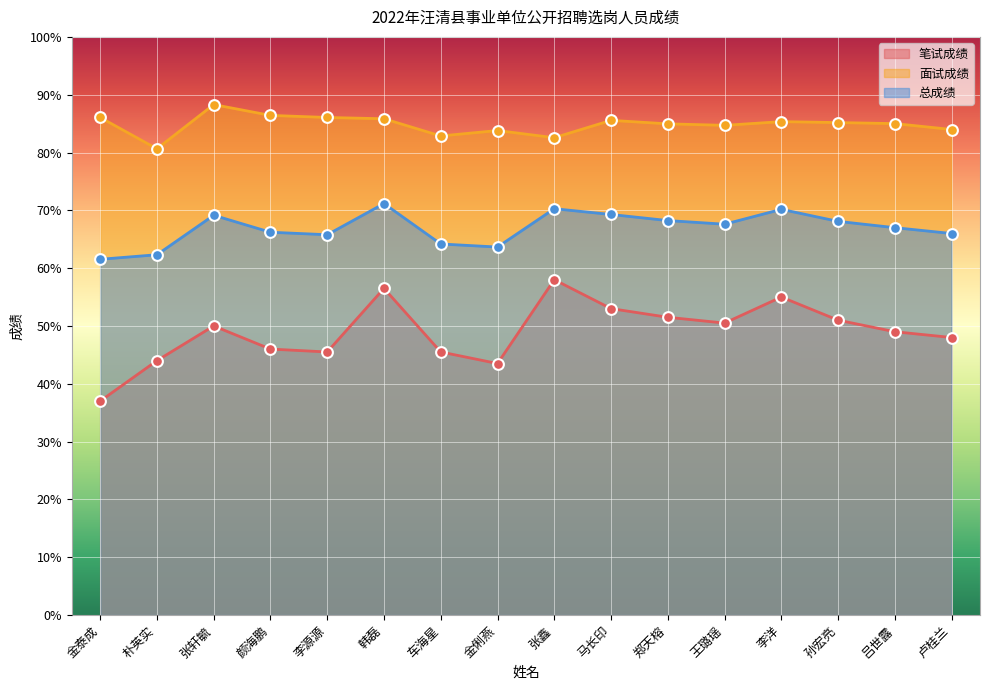

Which series has the largest Y range (max minus min)?

笔试成绩